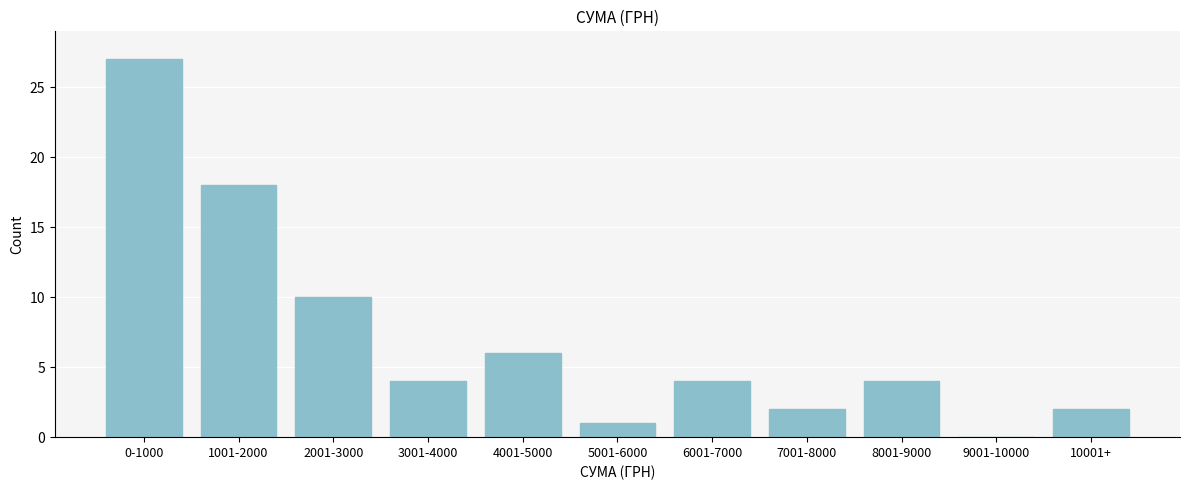

Reading left to right, transcribe all the data shown in this chart.

0-1000=27	1001-2000=18	2001-3000=10	3001-4000=4	4001-5000=6	5001-6000=1	6001-7000=4	7001-8000=2	8001-9000=4	9001-10000=0	10001+=2